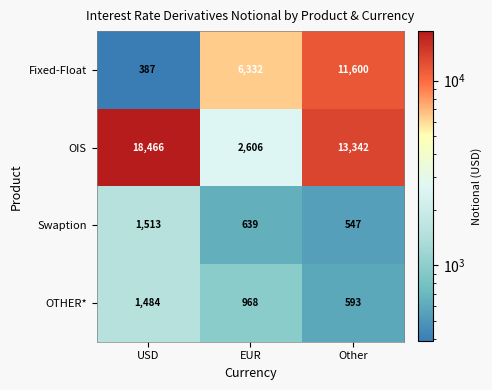

What is the total value across all series at Other?

26082